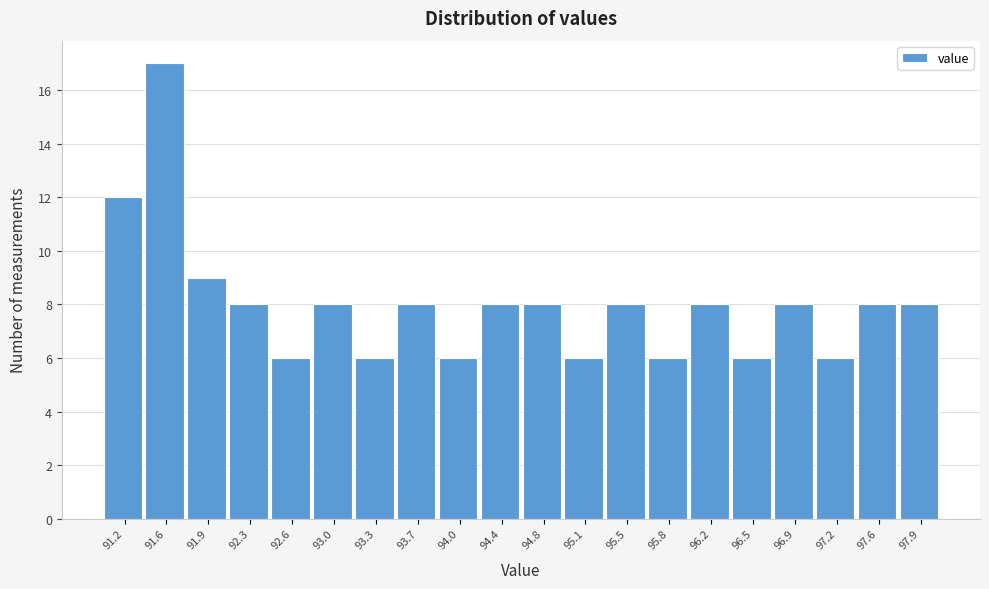

Reading right to left, what are all the values shown in this chart?

97.9=8	97.6=8	97.2=6	96.9=8	96.5=6	96.2=8	95.8=6	95.5=8	95.1=6	94.8=8	94.4=8	94.0=6	93.7=8	93.3=6	93.0=8	92.6=6	92.3=8	91.9=9	91.6=17	91.2=12